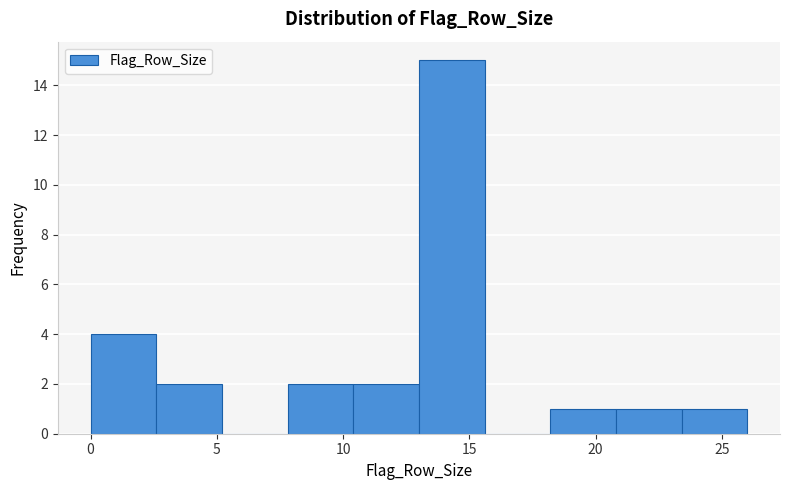

What is the height of the bar covering 0.0 to 2.6 on the x-axis? Neither the bar edges nor the heights are printed on the chart, so give them approximately, as read against the axes.

4